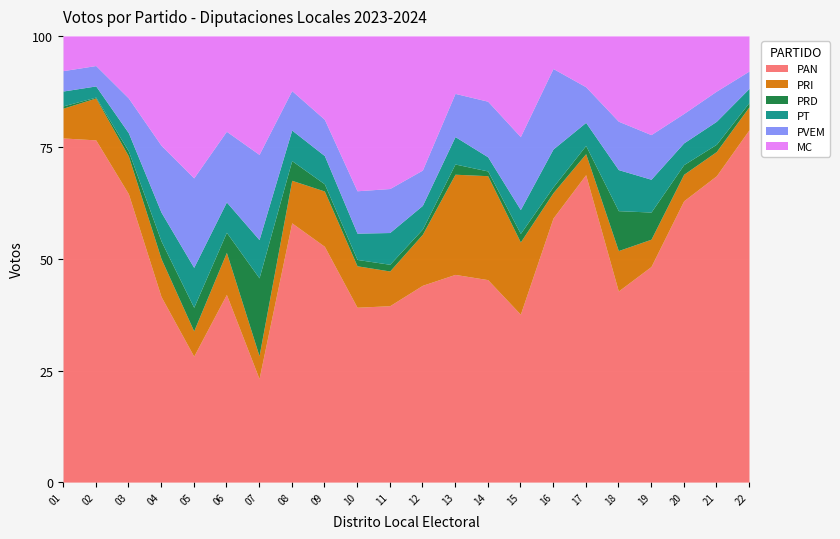

What is the maximum value for PAN?

79.0